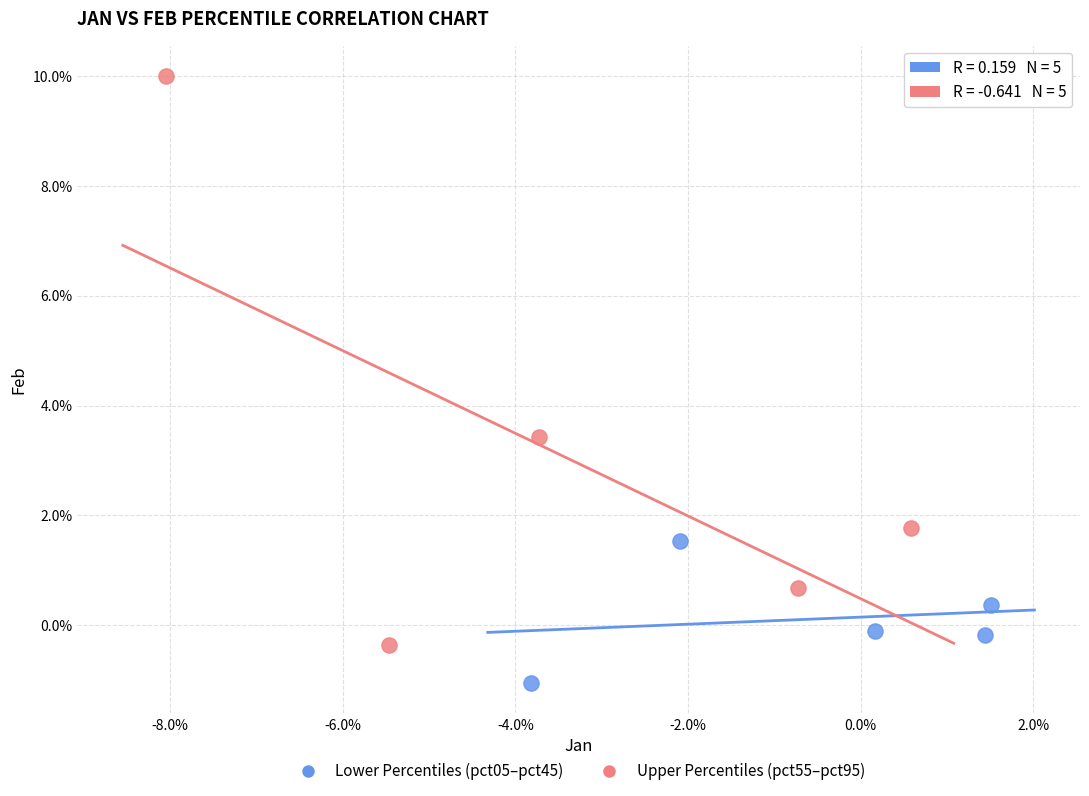

Which series has the widest spread of Y values?

Upper Percentiles (pct55–pct95)